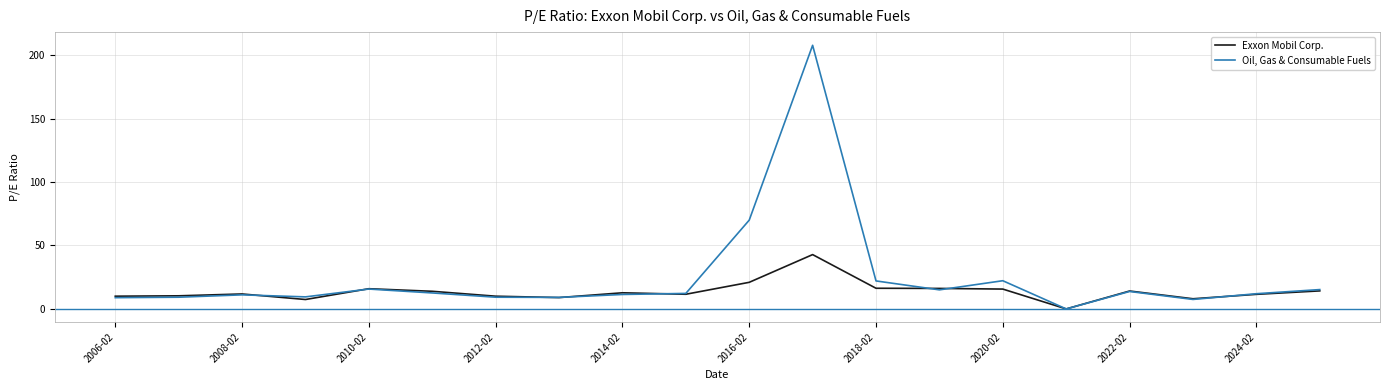

What is the greatest value displayed?

207.7